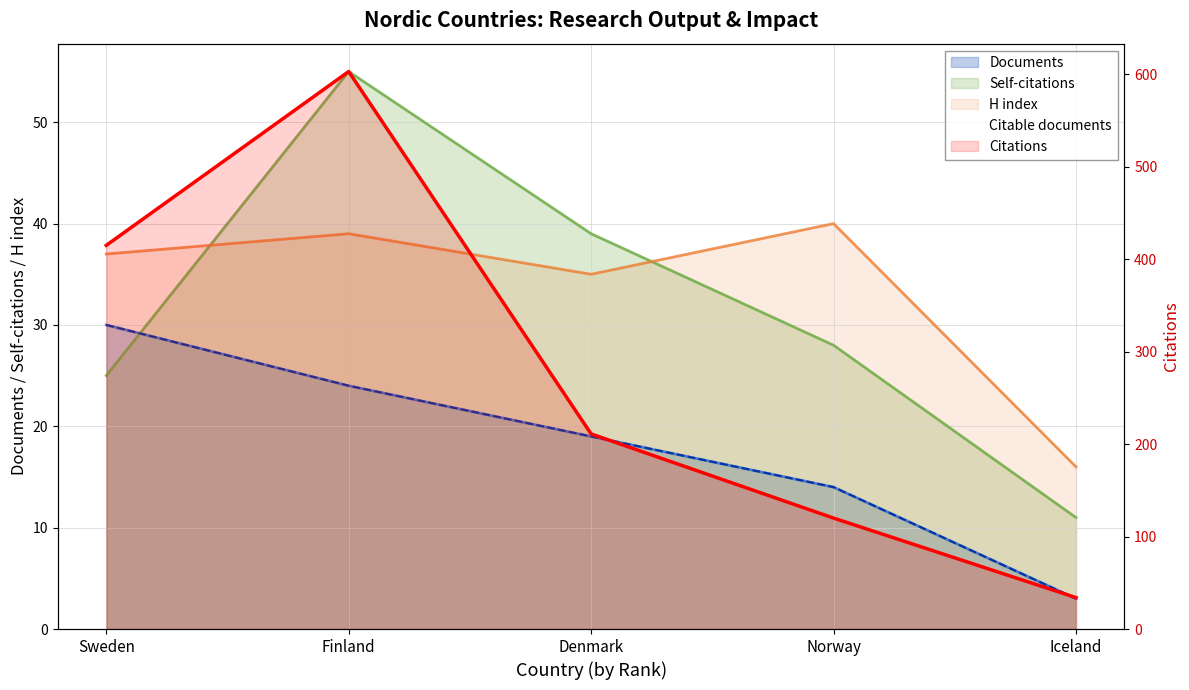

Is the value of Citable documents at Denmark greater than the value of Self-citations at Norway?

No